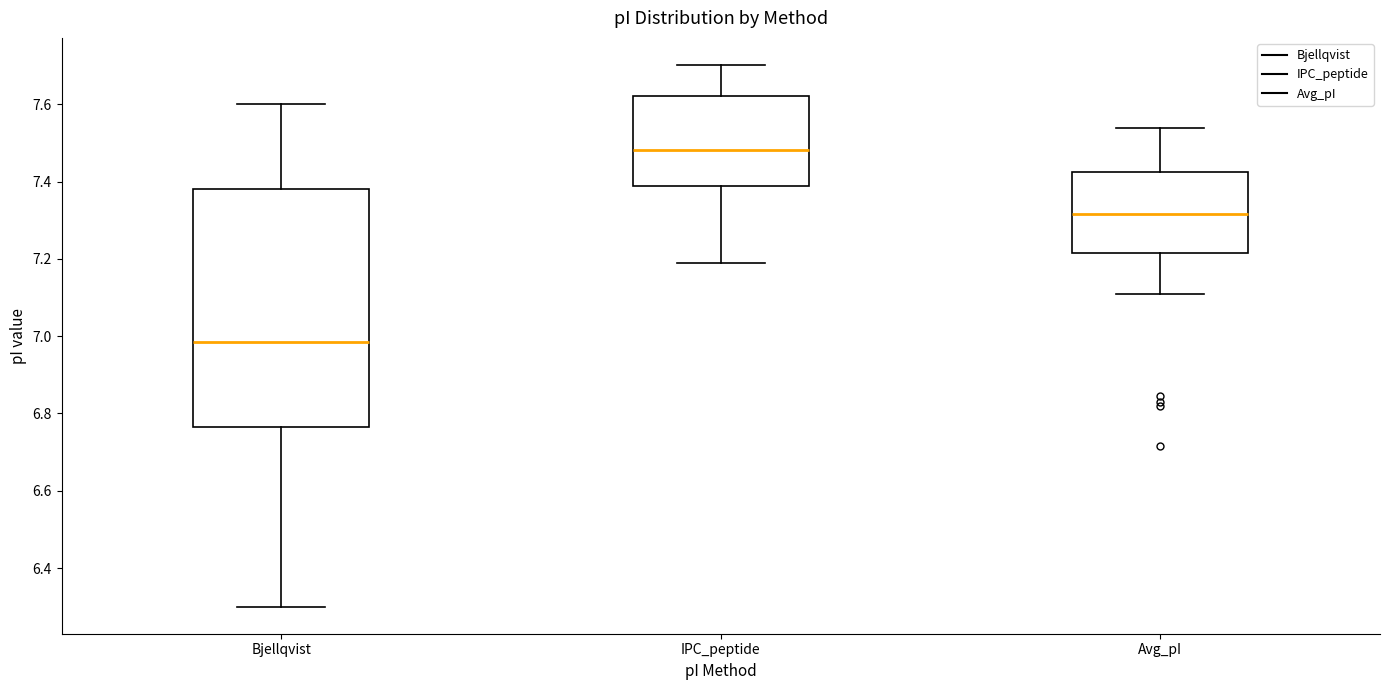

Where does the median line of the box for Avg_pI sit on the y-axis? The values are not printed on the chart, so give them approximately, as read against the axis.

7.32